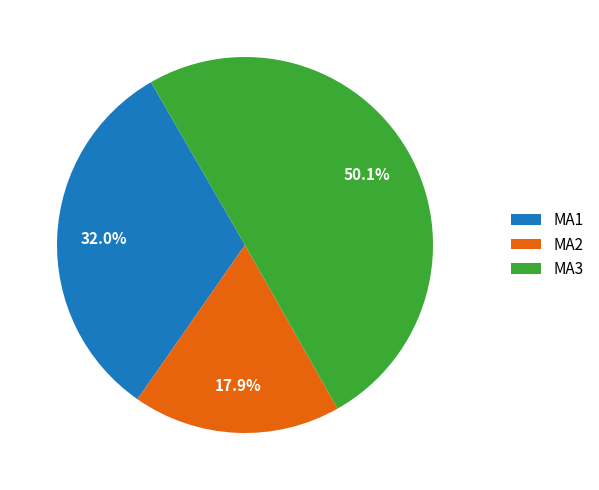

Rank the categories by value from highest to lowest.

MA3, MA1, MA2